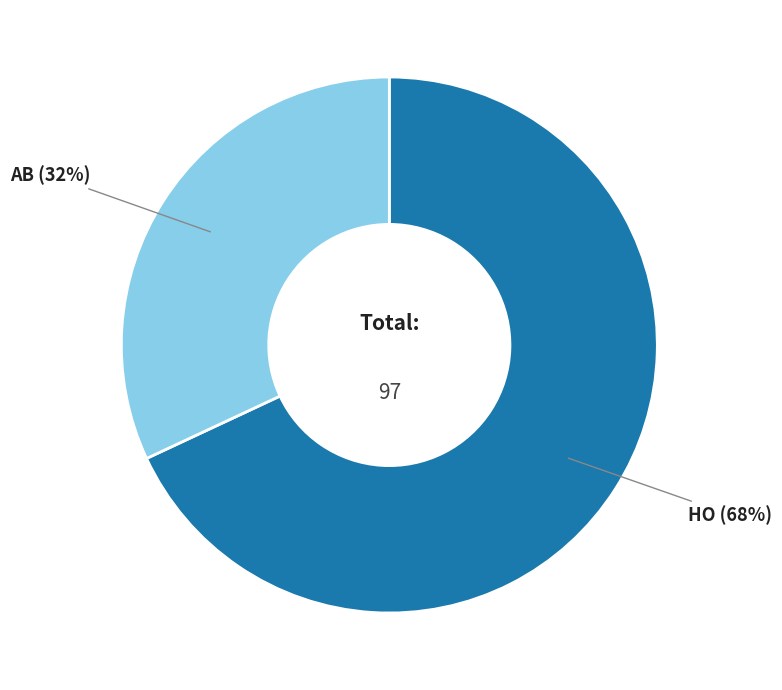

Rank the categories by value from highest to lowest.

HO, AB